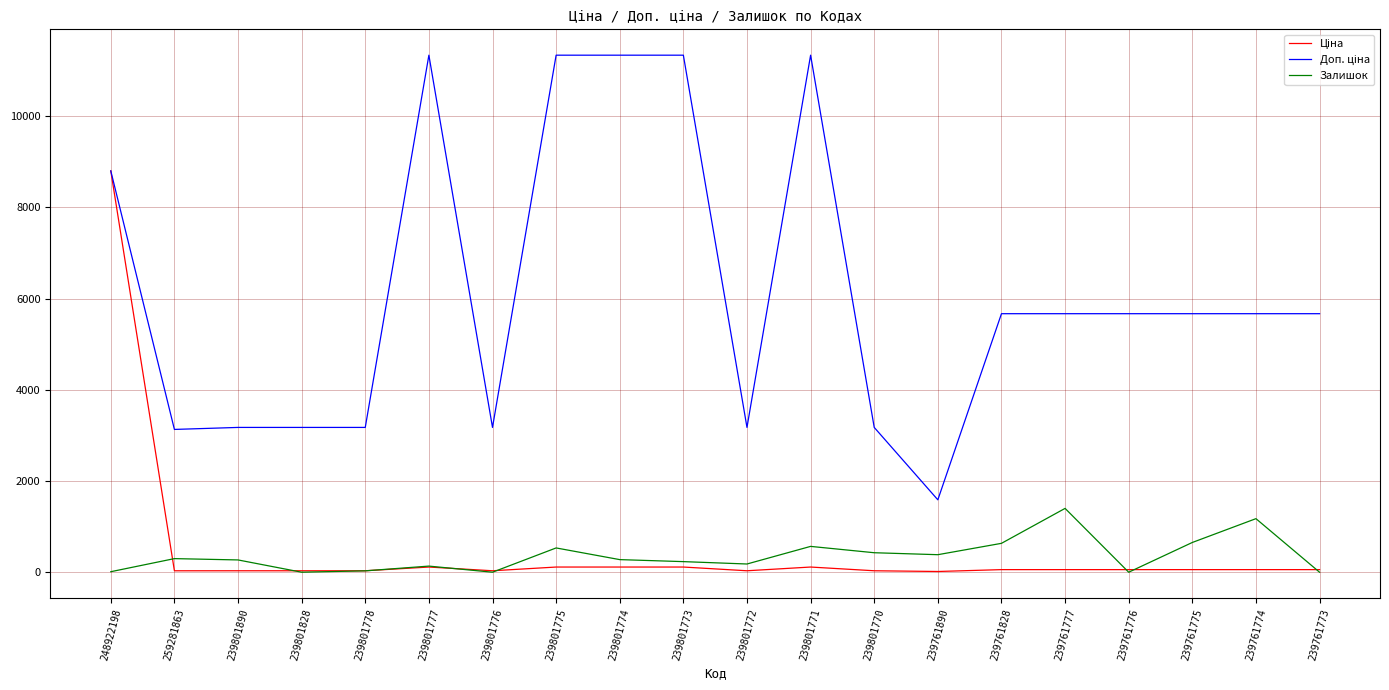

Is it true that Залишок equals 427.0 at 239801770?

True